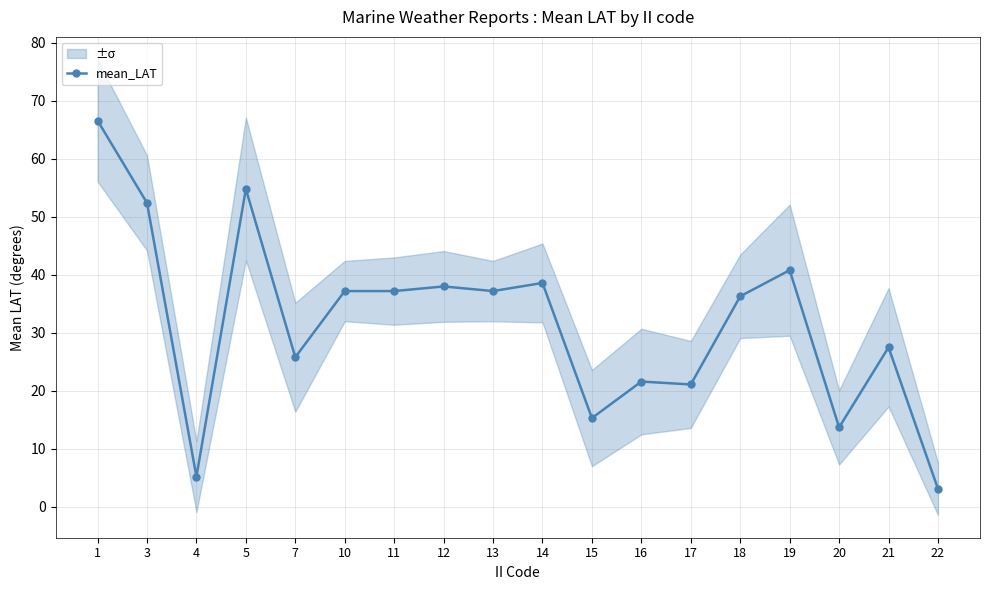

Rank the categories by value from highest to lowest.

1, 5, 3, 19, 14, 12, 10, 11, 13, 18, 21, 7, 16, 17, 15, 20, 4, 22